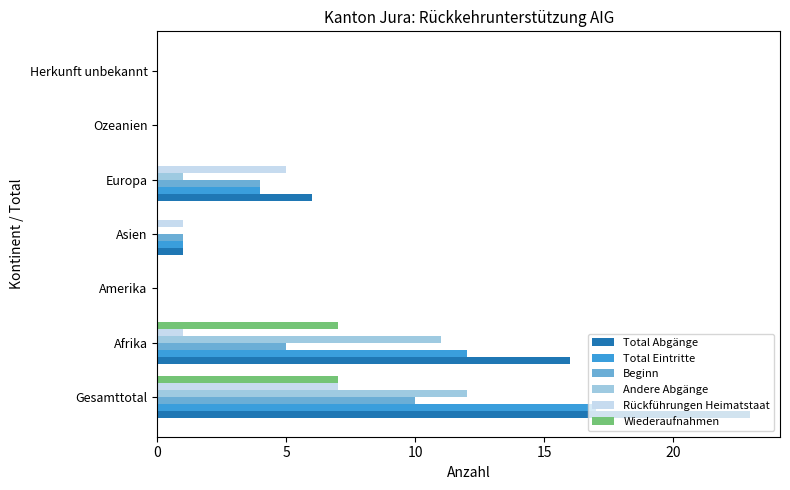

Which category has the highest value in the Beginn series?

Gesamttotal